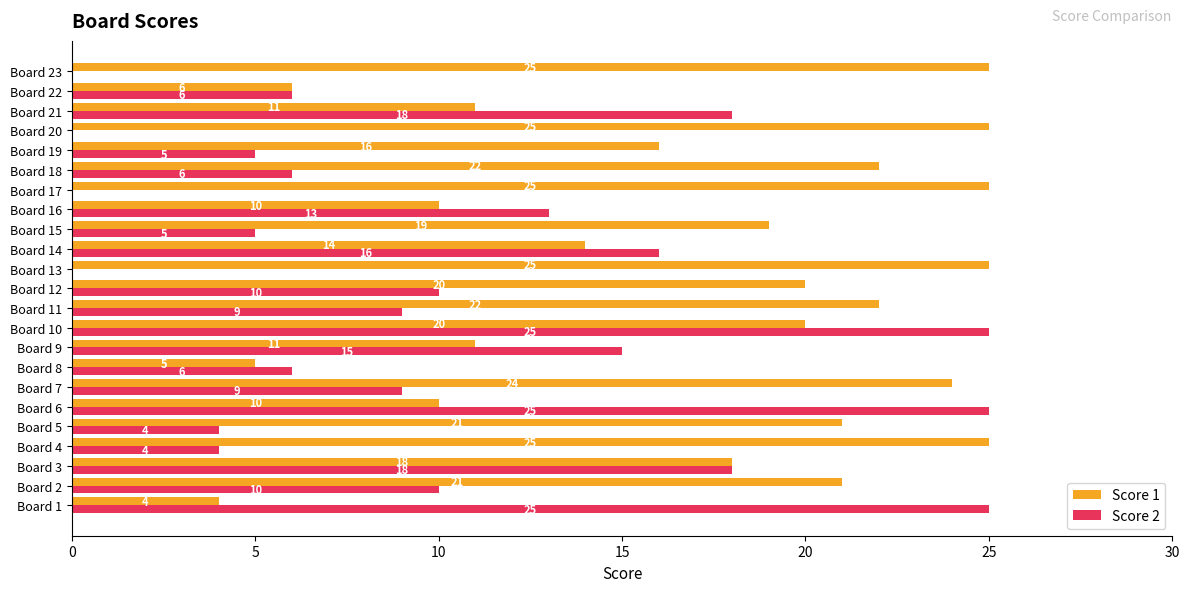

At which label is Score 2 closest to 12?

Board 16